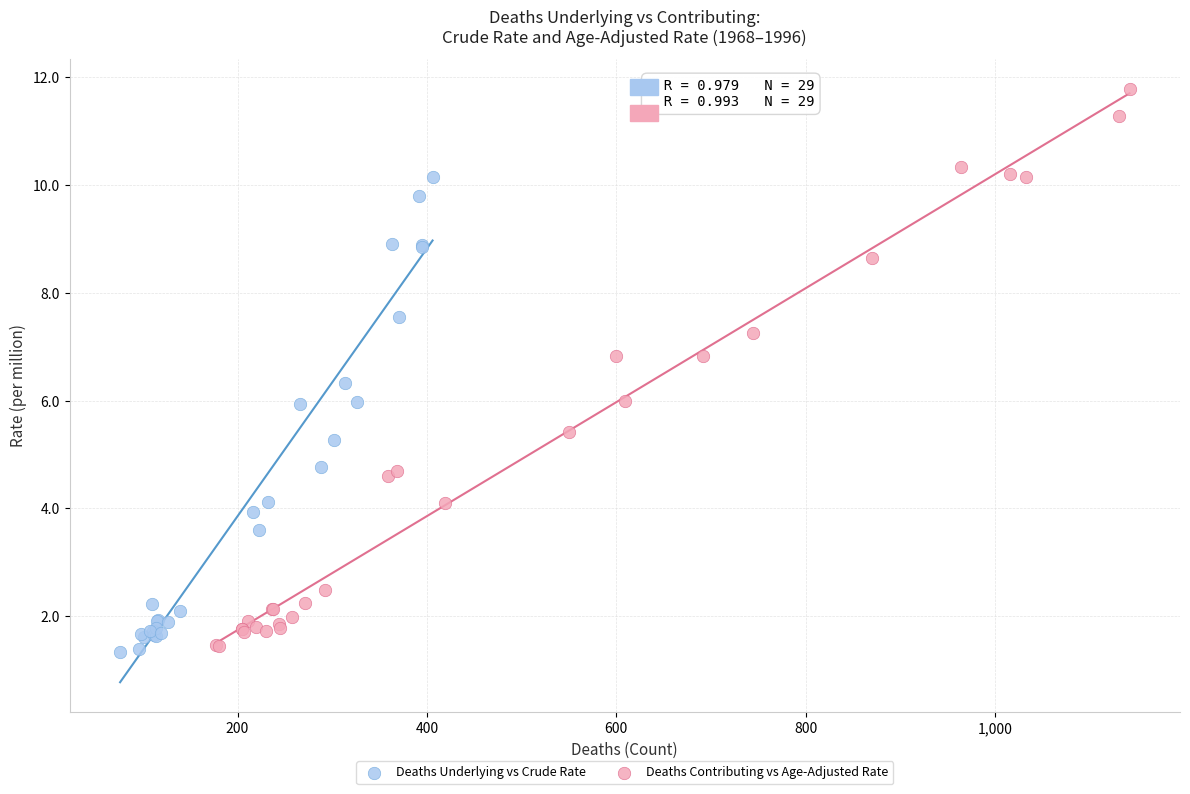

What are all the series names shown in the legend?

Deaths Underlying vs Crude Rate, Deaths Contributing vs Age-Adjusted Rate